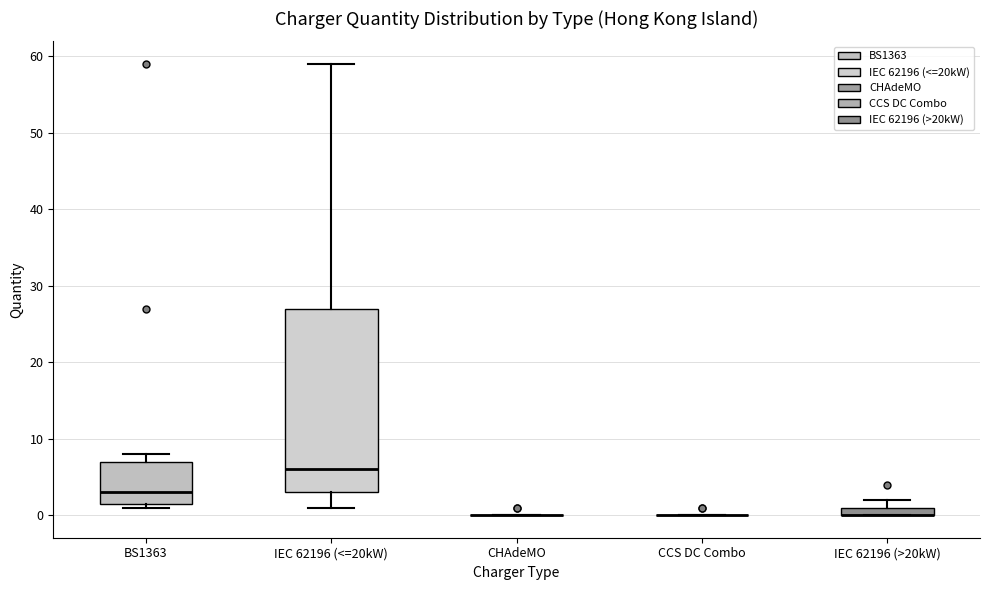

Where is the upper edge of the box for IEC 62196 (<=20kW) on the y-axis? The values are not printed on the chart, so give them approximately, as read against the axis.

27